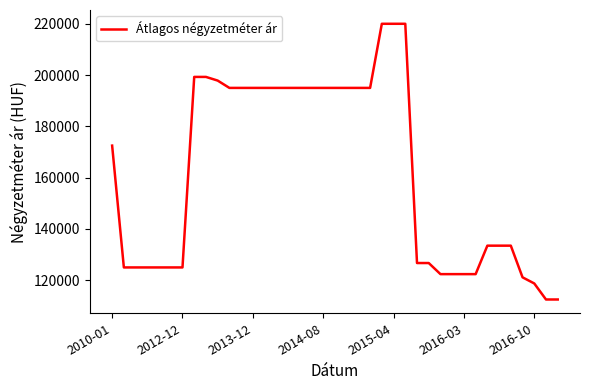

What is the difference between the maximum and minimum values?

107500